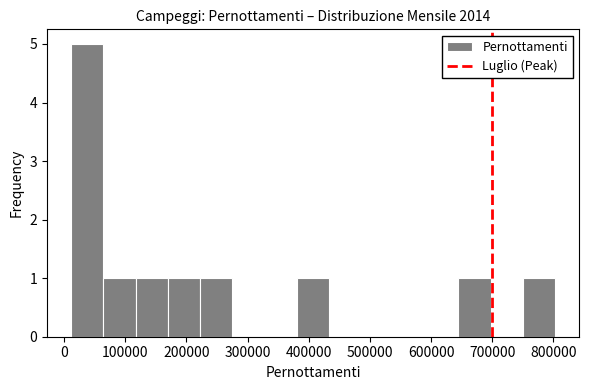

Reading left to right, list every bar in this chart as the range it spans on the x-axis followed by its height. Neither the bar edges nor the heights are printed on the chart, so give them approximately, as read against the axes.

10000 to 60000: 5
60000 to 120000: 1
120000 to 170000: 1
170000 to 220000: 1
220000 to 280000: 1
280000 to 330000: 0
330000 to 380000: 0
380000 to 430000: 1
430000 to 490000: 0
490000 to 540000: 0
540000 to 590000: 0
590000 to 640000: 0
640000 to 700000: 1
700000 to 750000: 0
750000 to 800000: 1